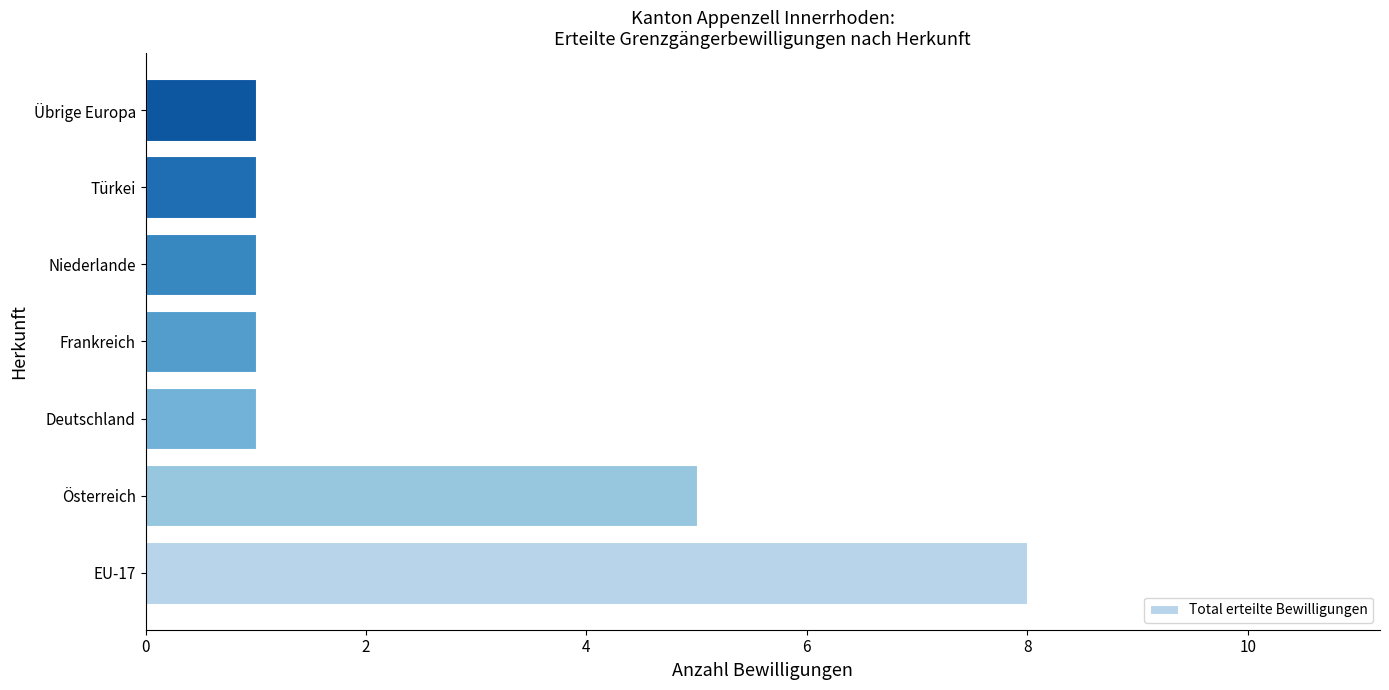

How many data points does each series have?

7